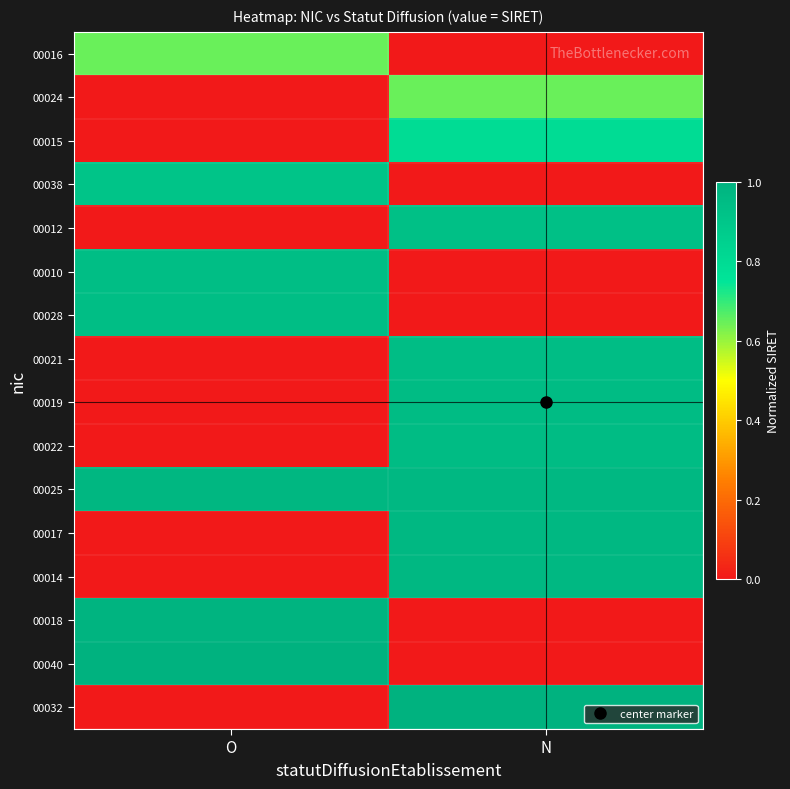

Rank the series at O from lowest to highest value.

00024, 00015, 00012, 00021, 00019, 00022, 00017, 00014, 00032, 00016, 00038, 00010, 00028, 00025, 00018, 00040